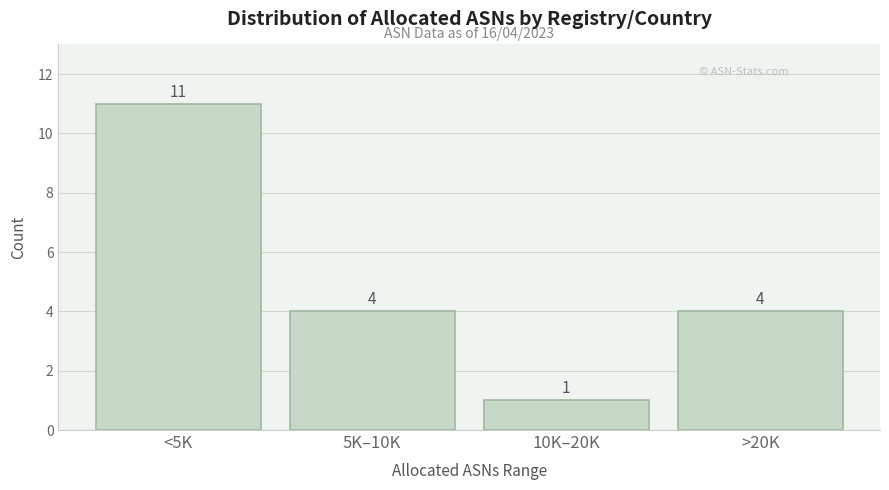

Reading left to right, what are all the values shown in this chart?

<5K=11	5K–10K=4	10K–20K=1	>20K=4